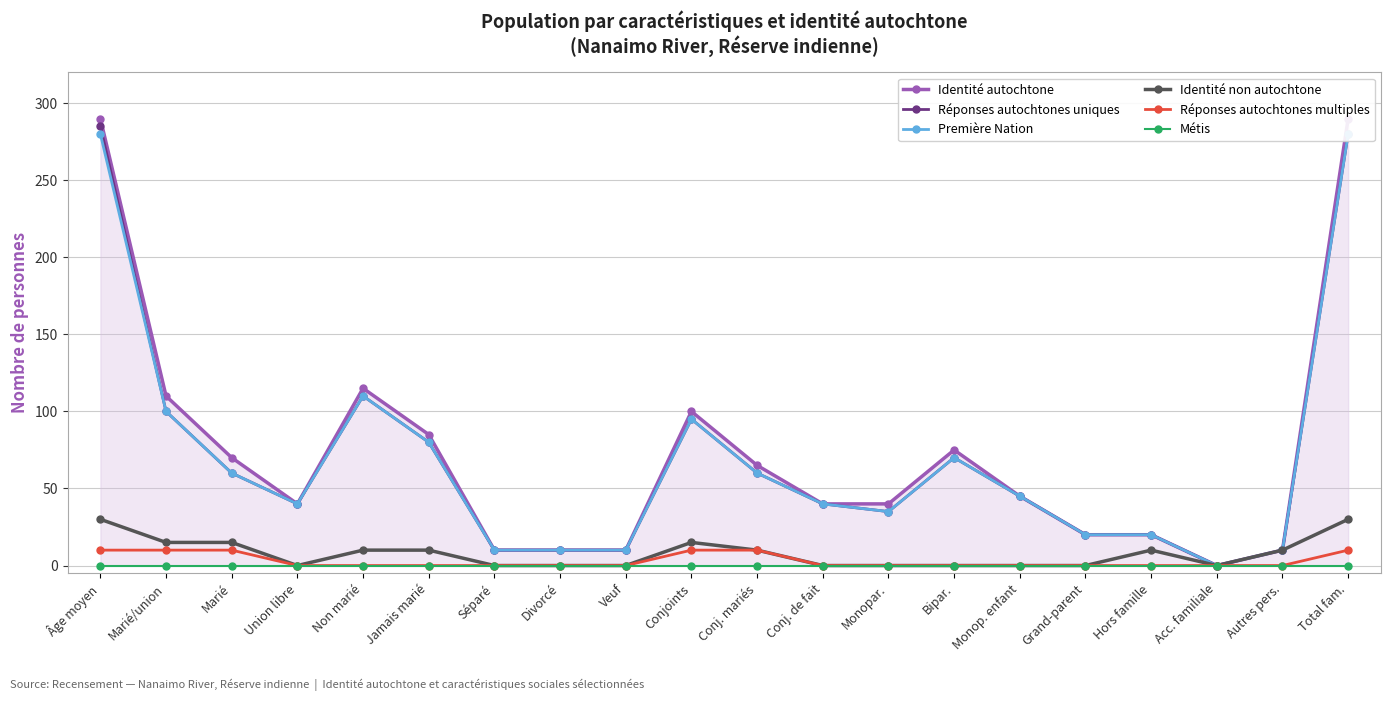

True or false: Réponses autochtones uniques has a value of 45 at Monop. enfant.

True